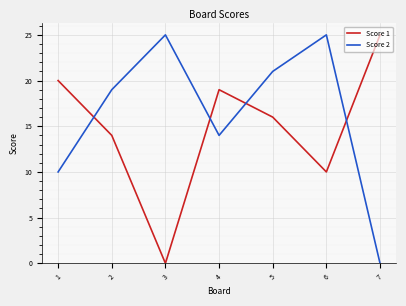

Which series changed the most between 5 and 6?

Score 1